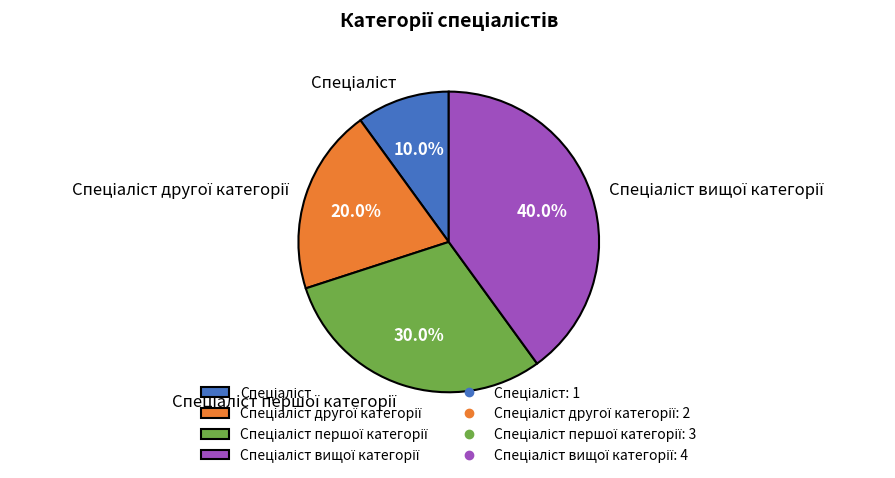

To the nearest percent, what is the difference between the largest and smallest slice percentages?

30%